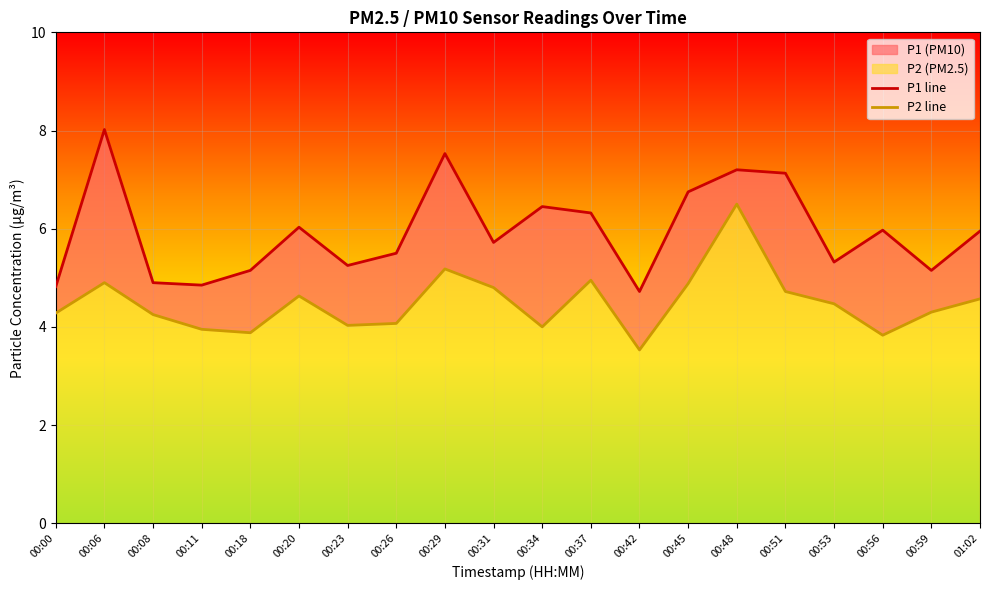

Where is P2 nearest to the value 5?

00:37